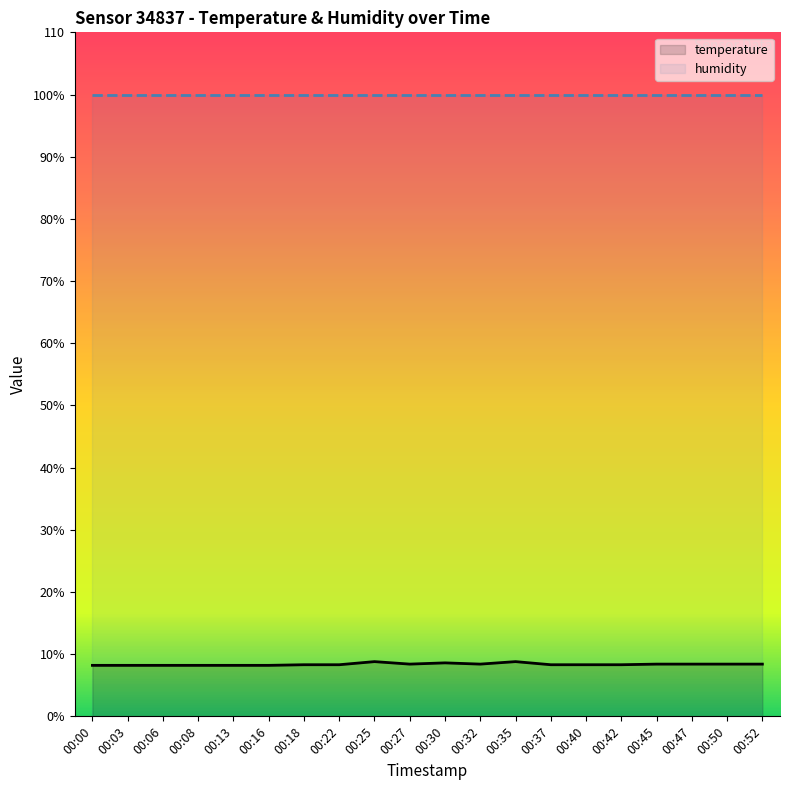

Which series has the largest total across all categories?

humidity